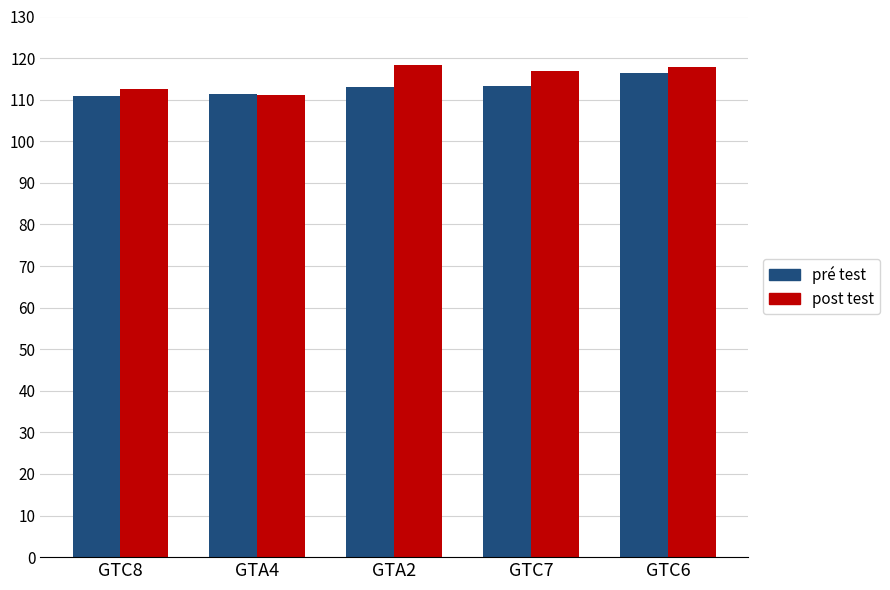

What is the minimum value shown in the chart?

110.8